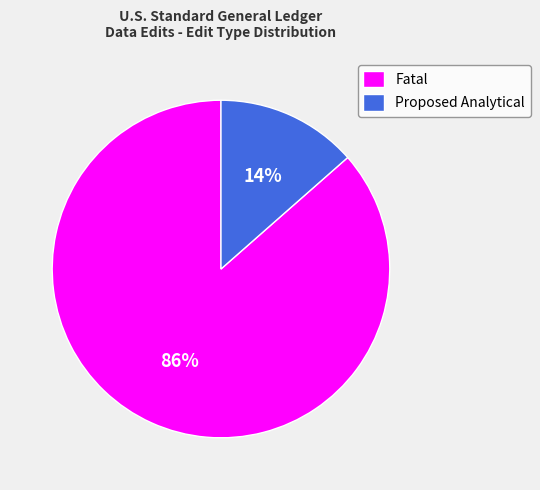

Which slice represents more than half of the pie?

Fatal